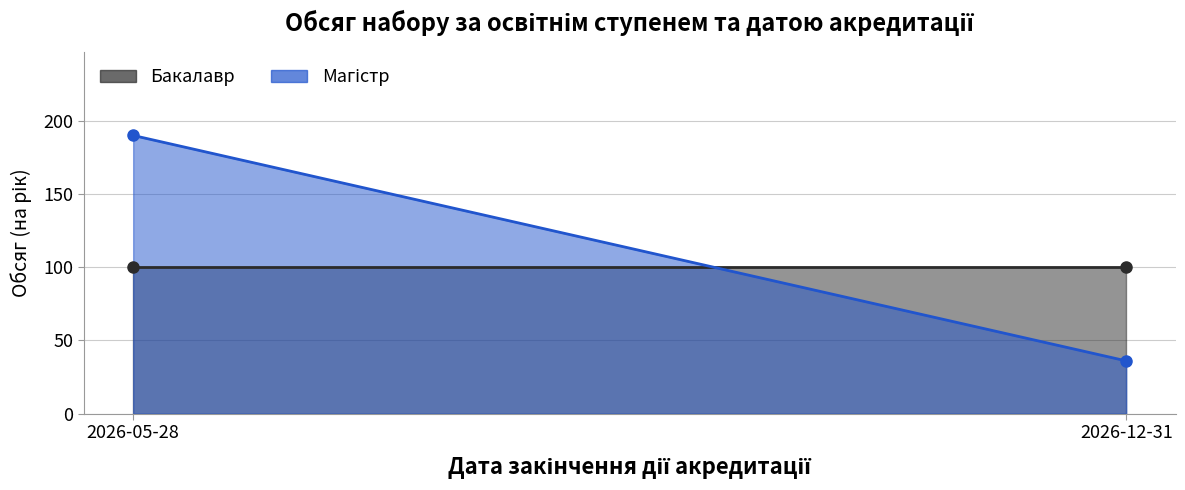

List the labels in order of Магістр value, largest first.

2026-05-28, 2026-12-31